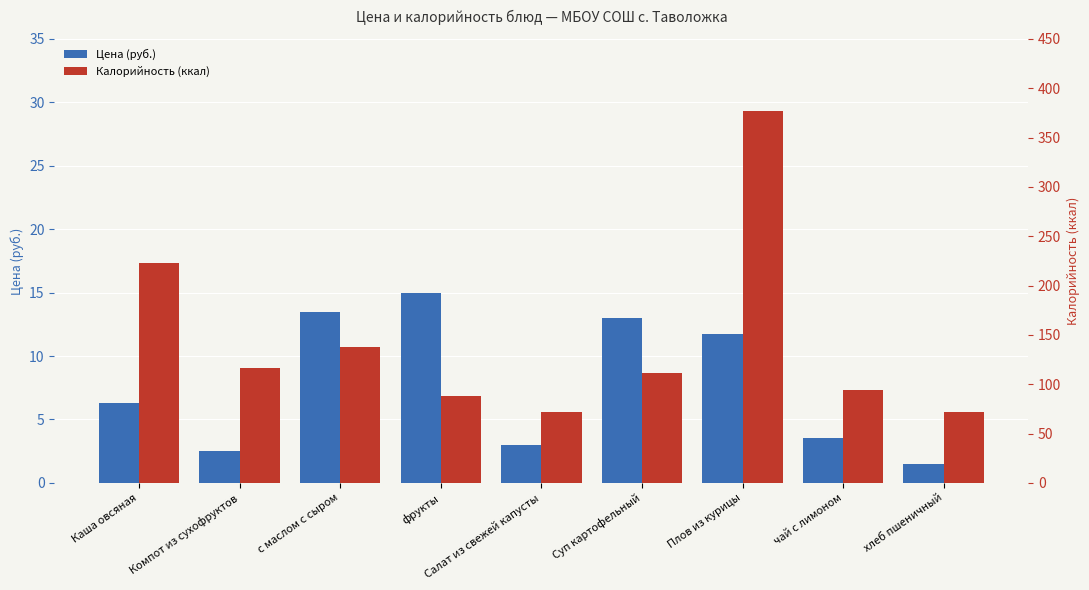

What is the maximum value shown in the chart?

377.0